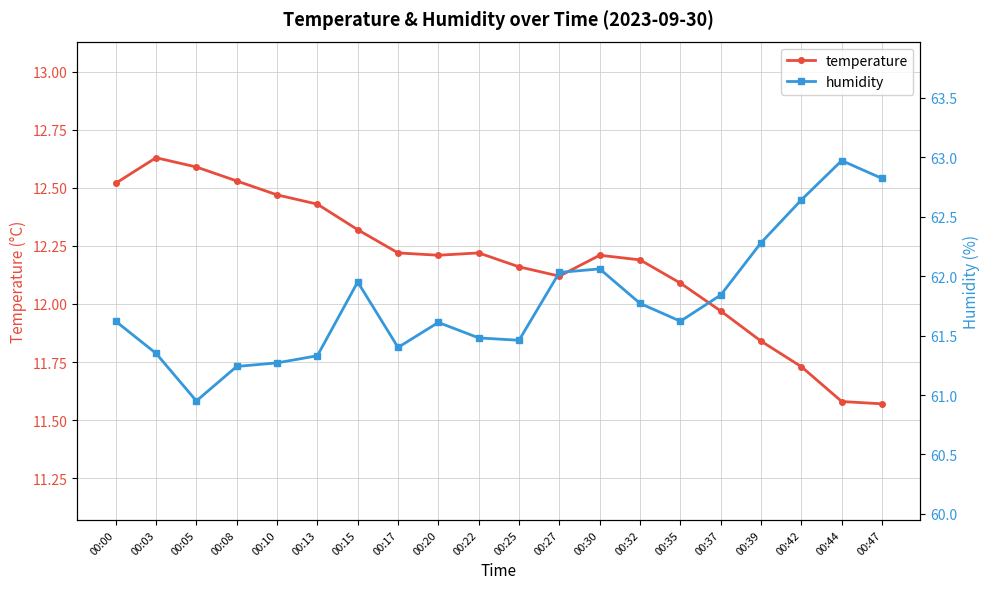

What is the value of the temperature point at the 10th from the left?

12.2